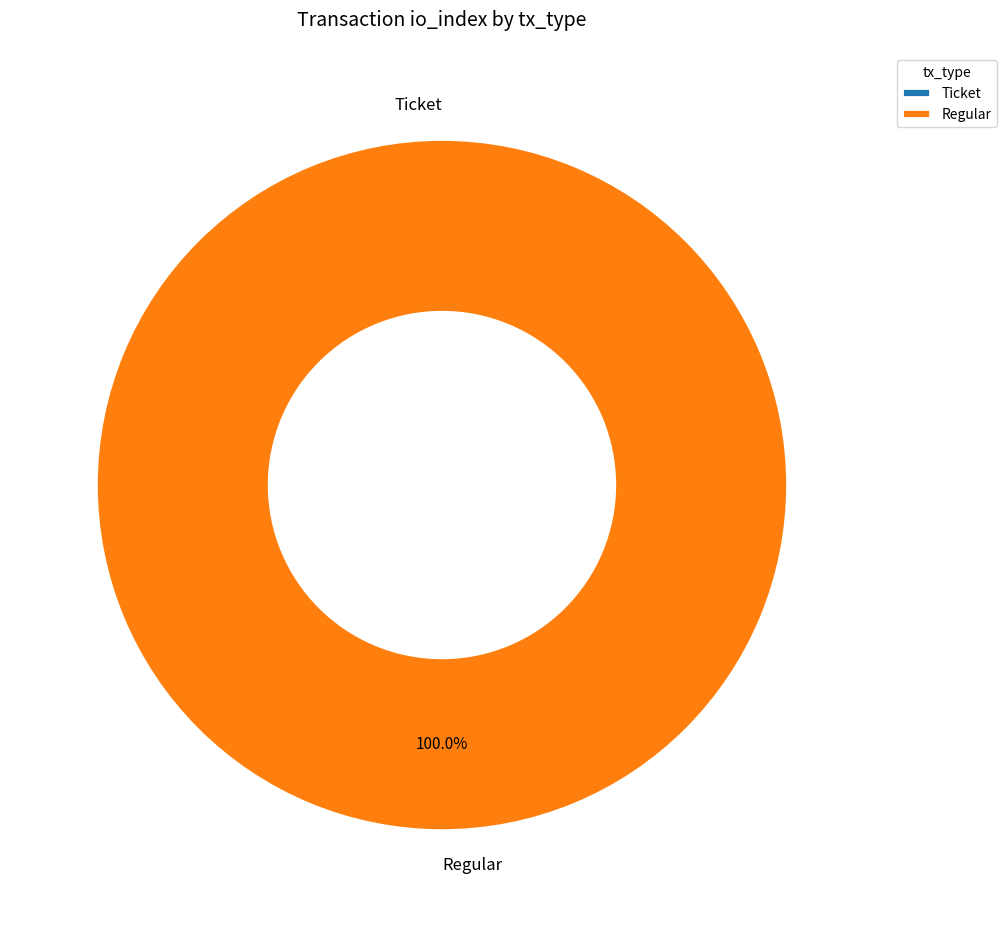

True or false: Regular accounts for 100% of the total.

True